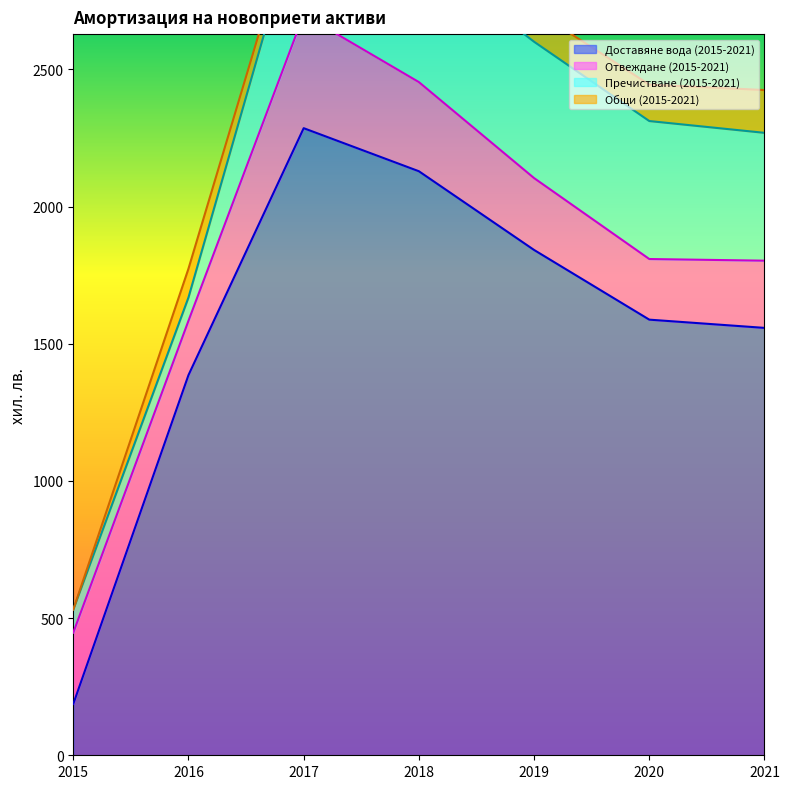

At 2021, list the series in order from smallest to largest.

Общи (2015-2021), Отвеждане (2015-2021), Пречистване (2015-2021), Доставяне вода (2015-2021)